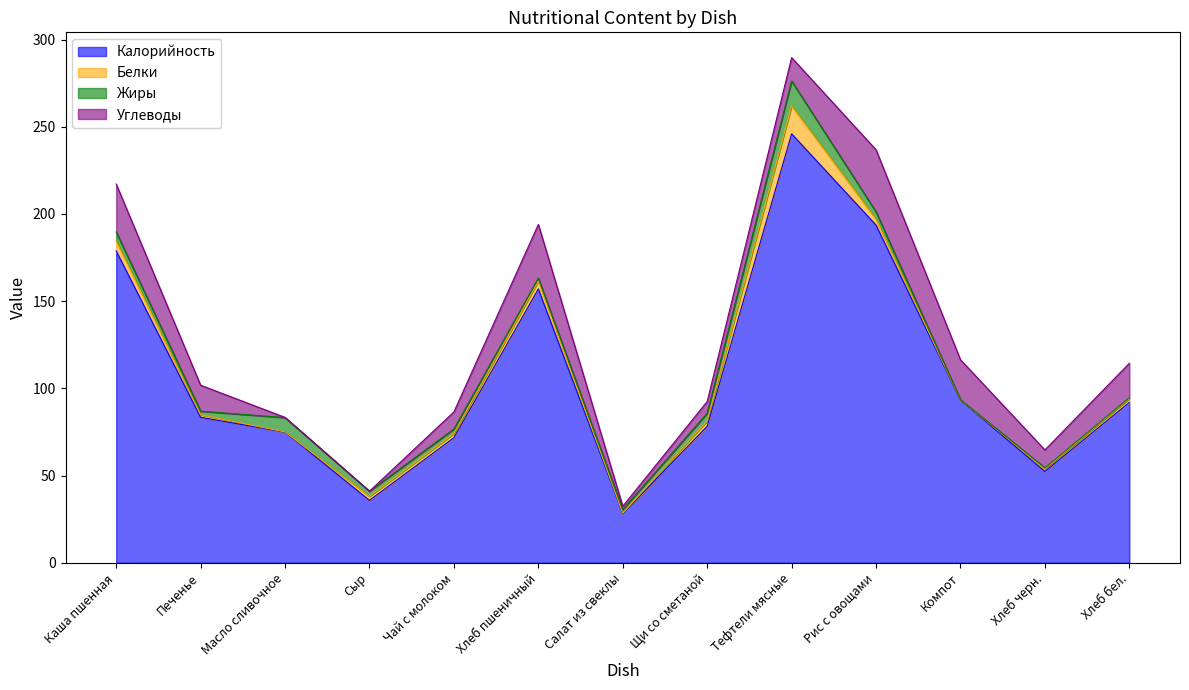

The Жиры series shows 2.9 at Масло сливочное. True or false?

False